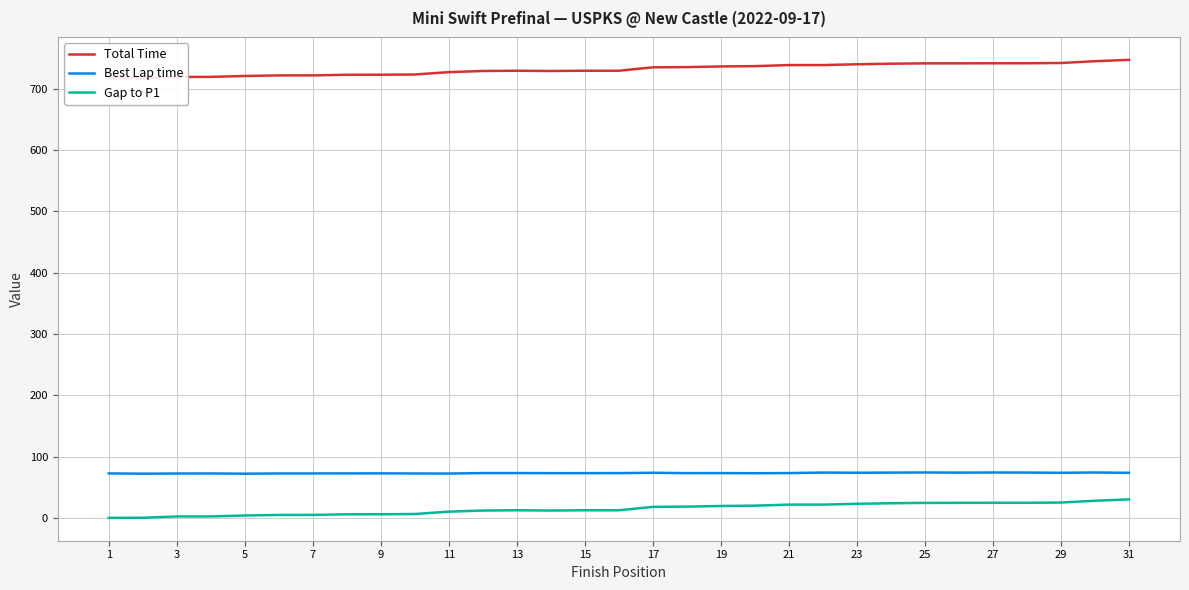

In Gap to P1, how many points are lower than both neighbors (excluding endpoints)?

1